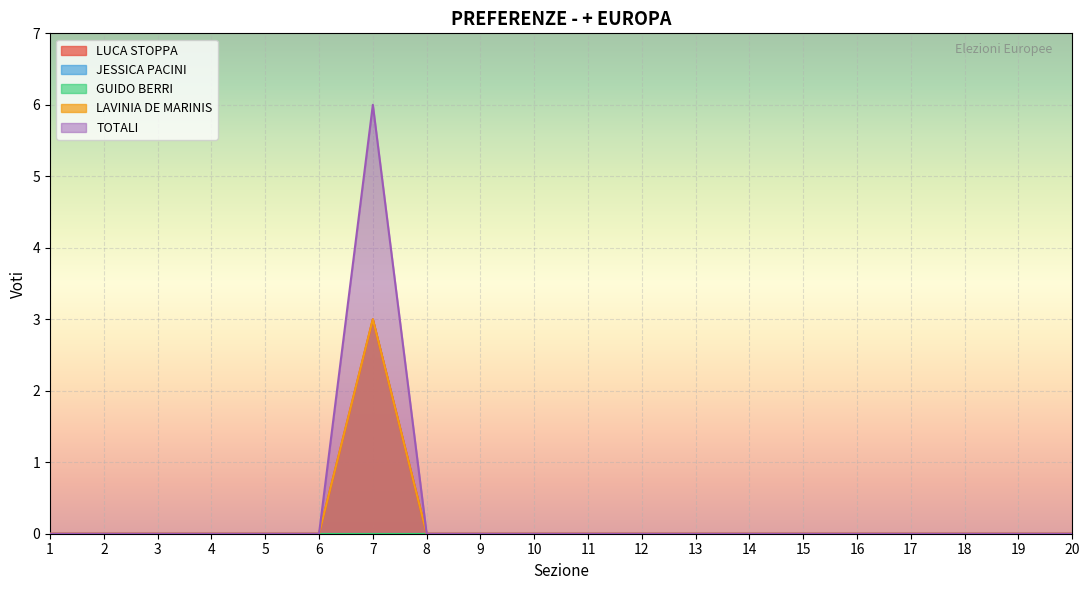

True or false: LAVINIA DE MARINIS and TOTALI cross at least once.

False